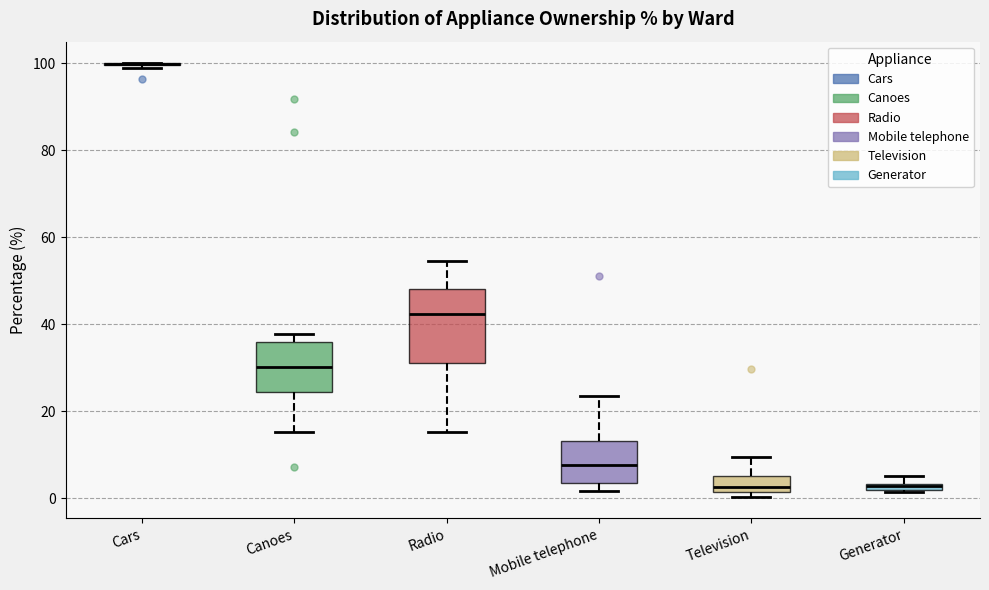

Where is the upper edge of the box for Mobile telephone on the y-axis? The values are not printed on the chart, so give them approximately, as read against the axis.

14